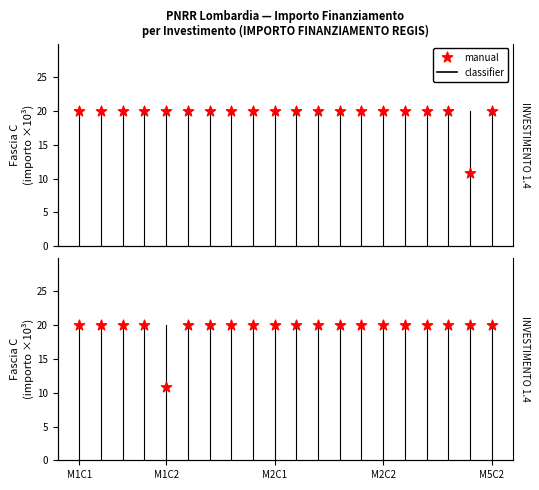

Which has a higher value, 12 or 17?

12